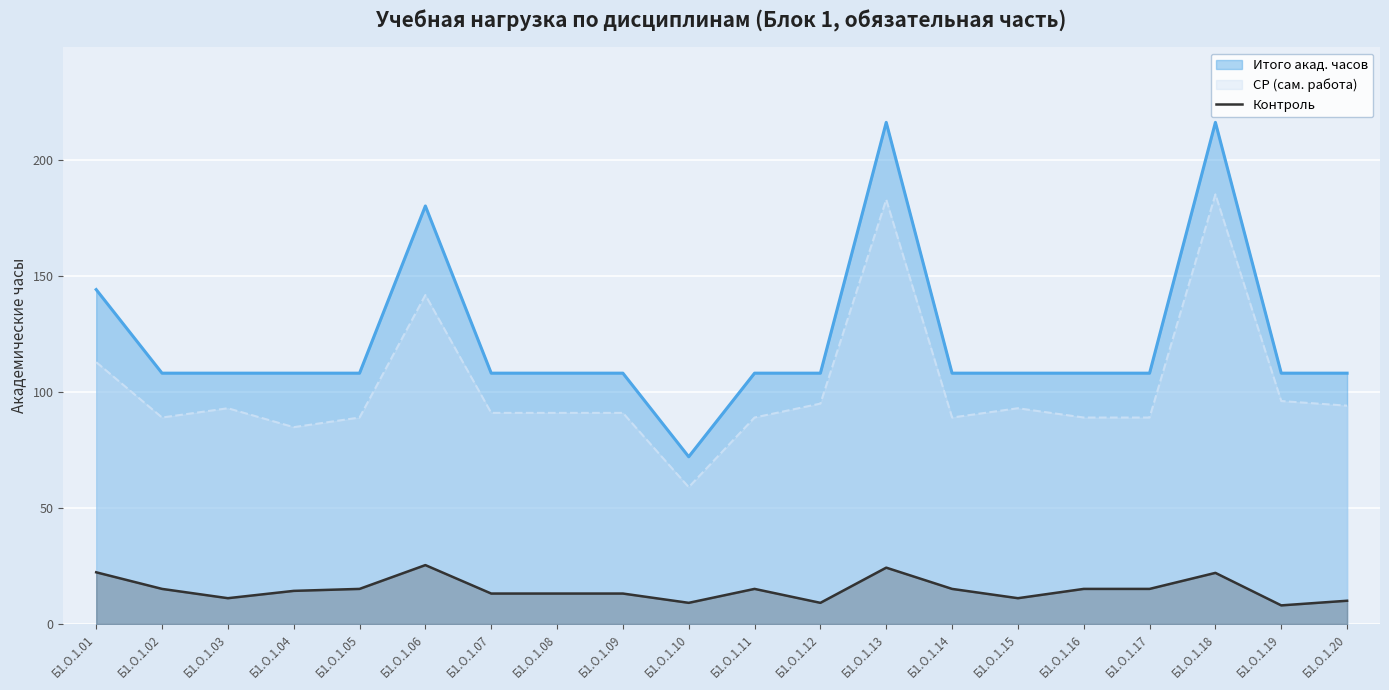

At which category does the data reach its first local peak?

Б1.О.1.06